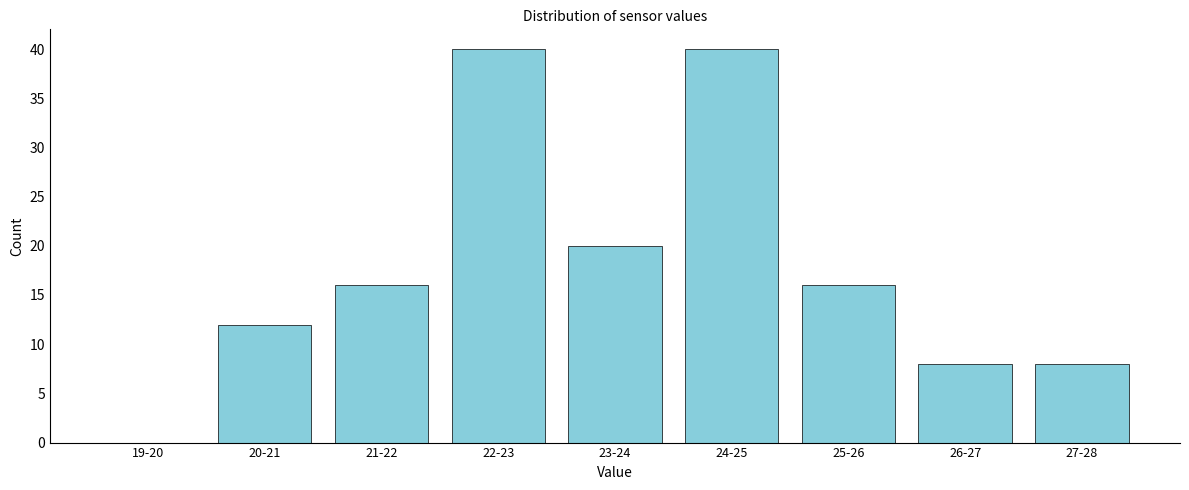

Reading left to right, extract all data points from this chart.

19-20=0	20-21=12	21-22=16	22-23=40	23-24=20	24-25=40	25-26=16	26-27=8	27-28=8